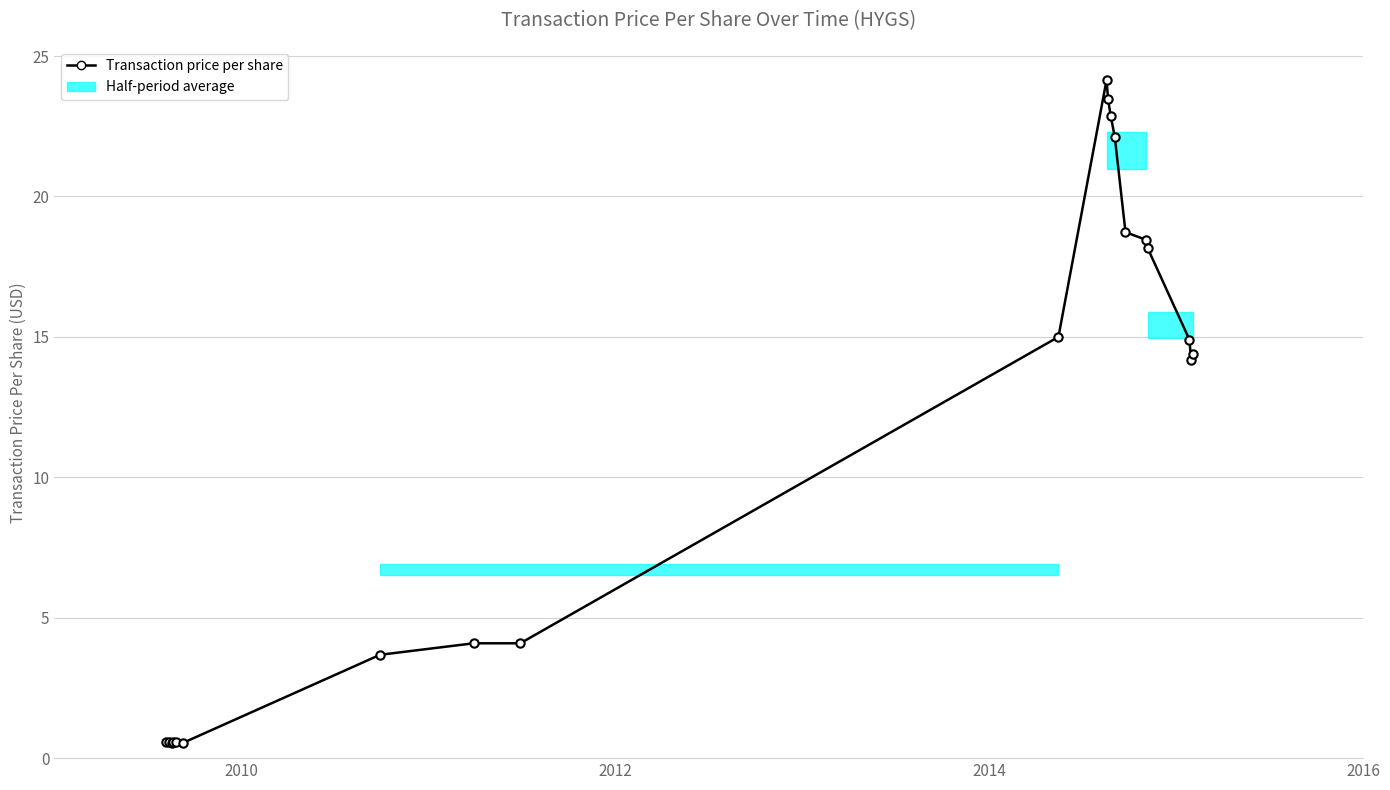

What is the average value?

11.1